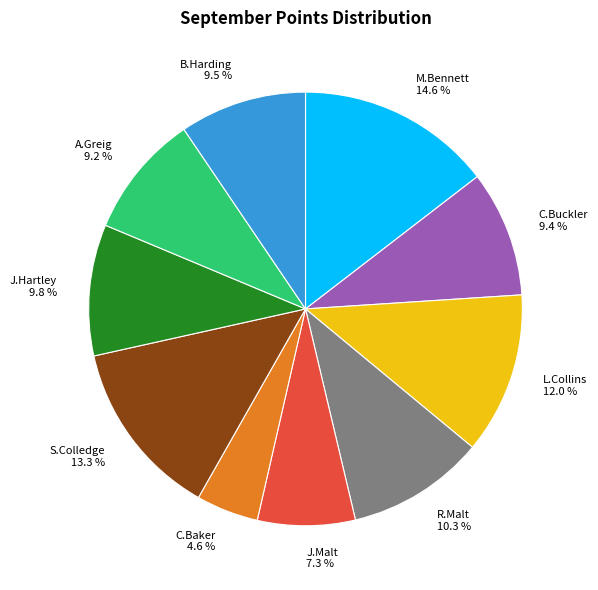

Which has a higher value, J.Hartley or A.Greig?

J.Hartley